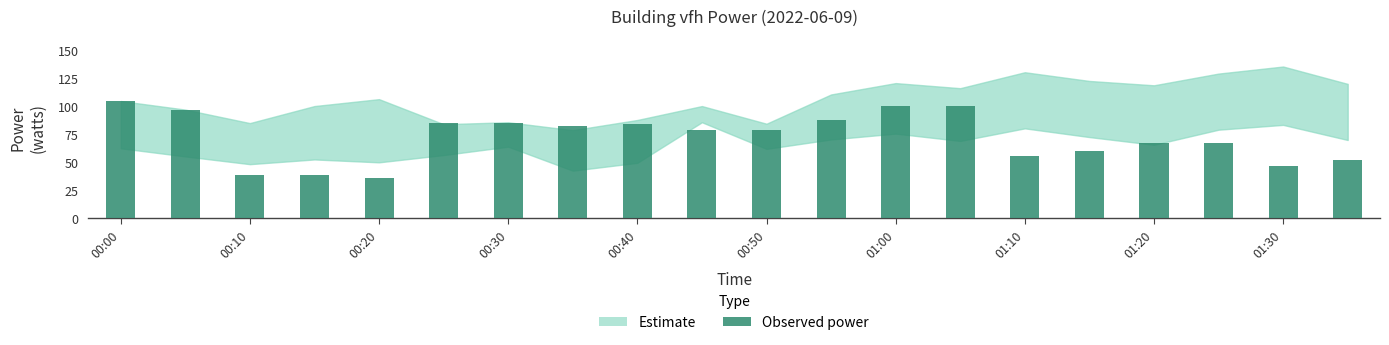

Does the chart contain stacked bars?

No